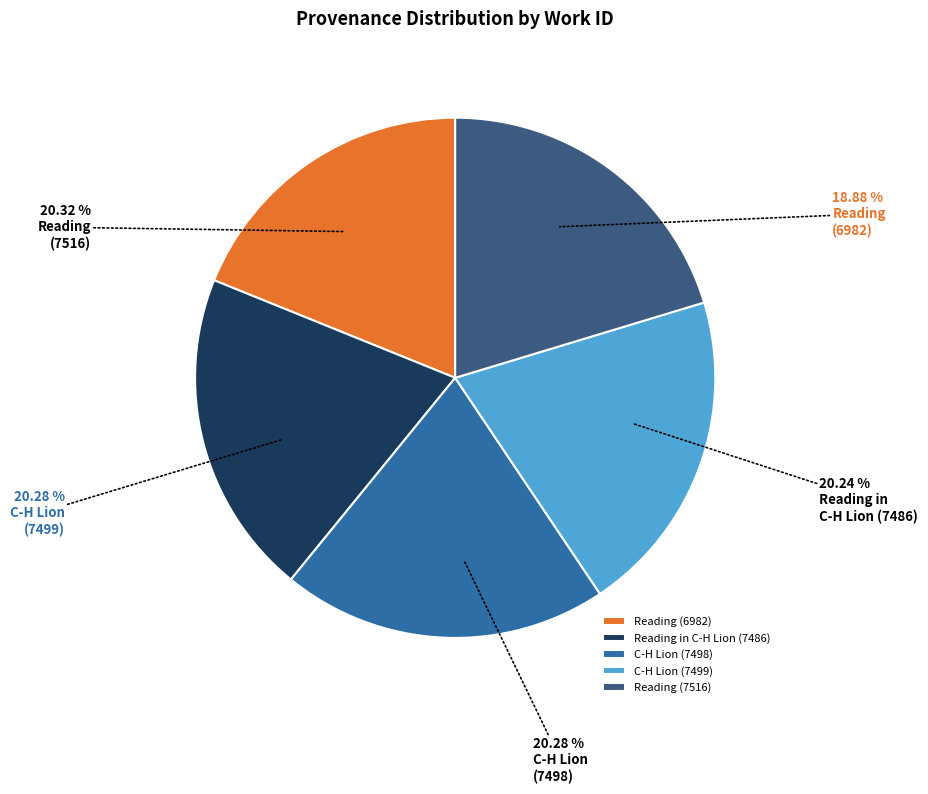

True or false: Reading in C-H Lion (7486) accounts for 20% of the total.

True